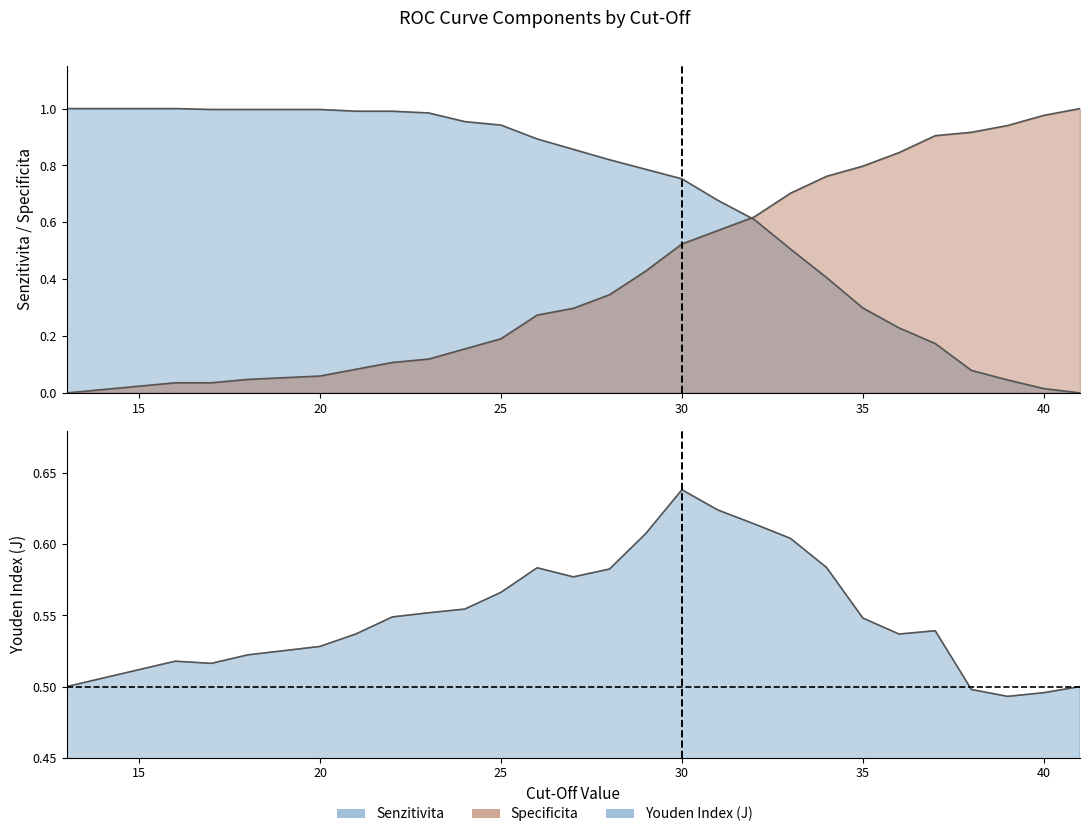

What is the difference between the second highest and minimum values in the Specificita series?

1.0